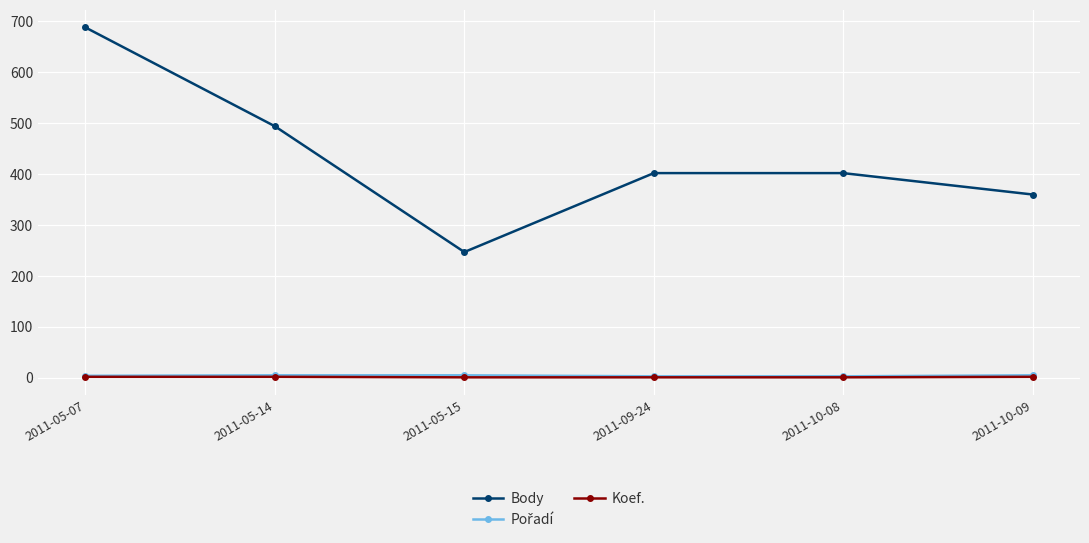

What is the spread (max minus min) of values at 2011-09-24?

401